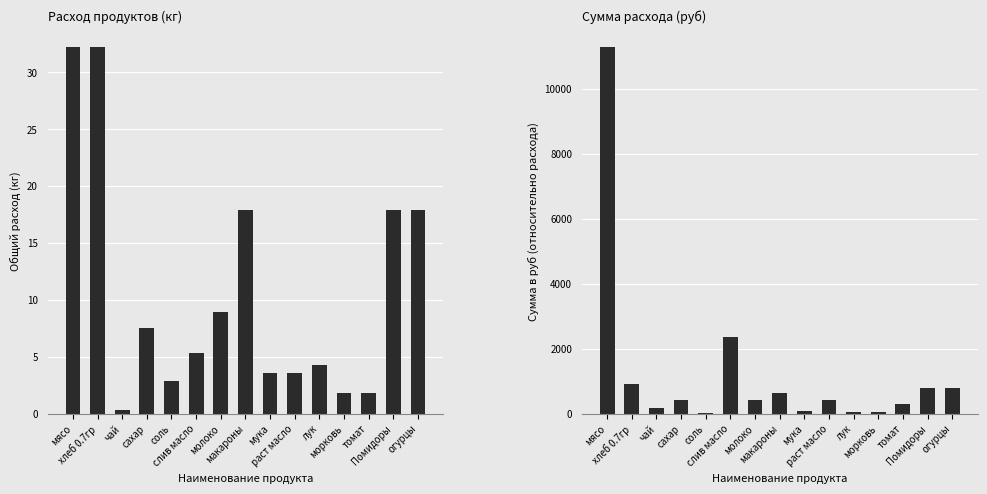

True or false: Сумма руб has a value of 3417.8 at слив масло.

False